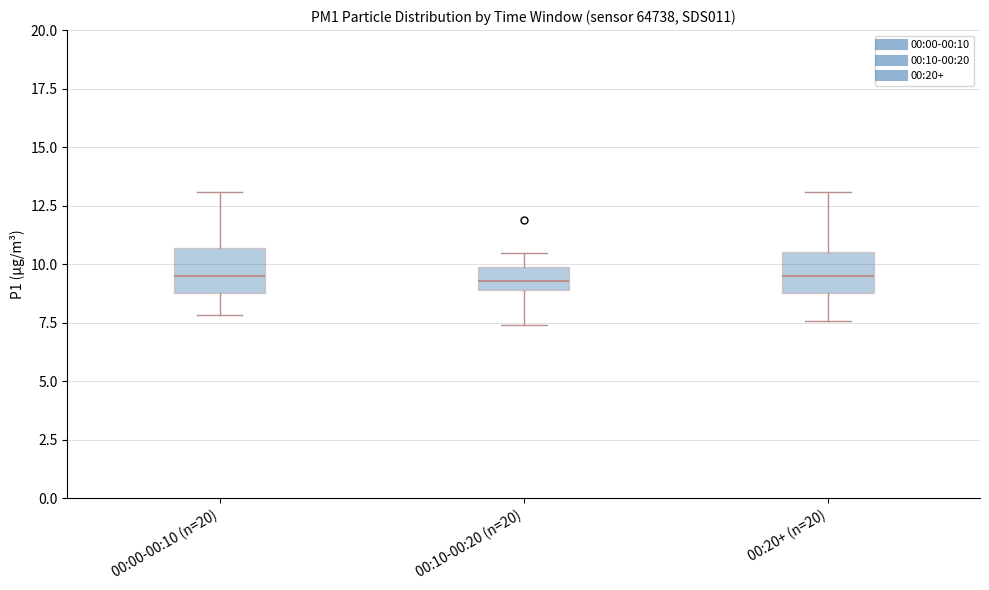

Where is the lower edge of the box for 00:00-00:10 (n=20) on the y-axis? The values are not printed on the chart, so give them approximately, as read against the axis.

9.0